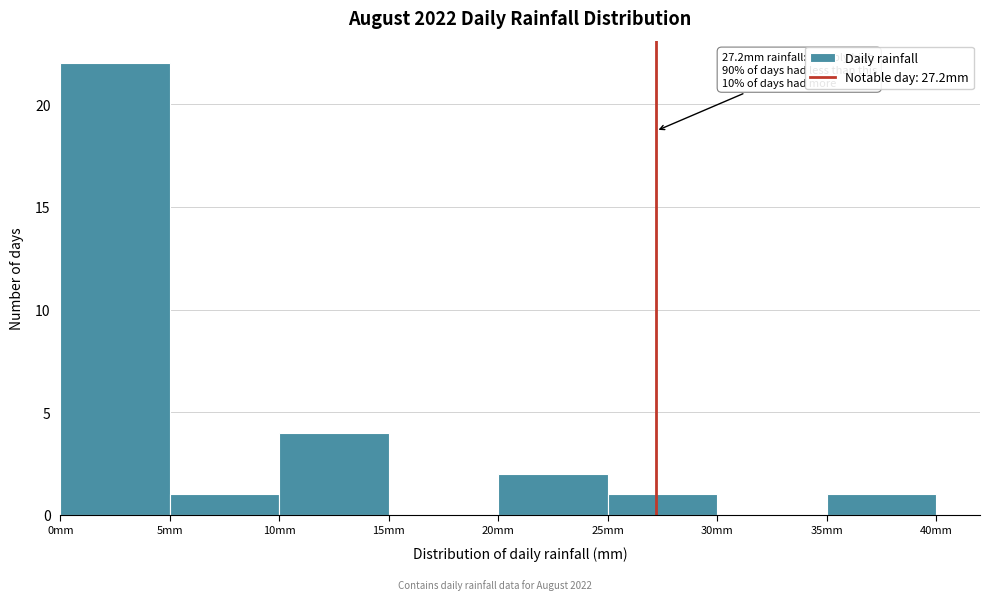

Over which range of the x-axis is the bar tallest?

0 to 5